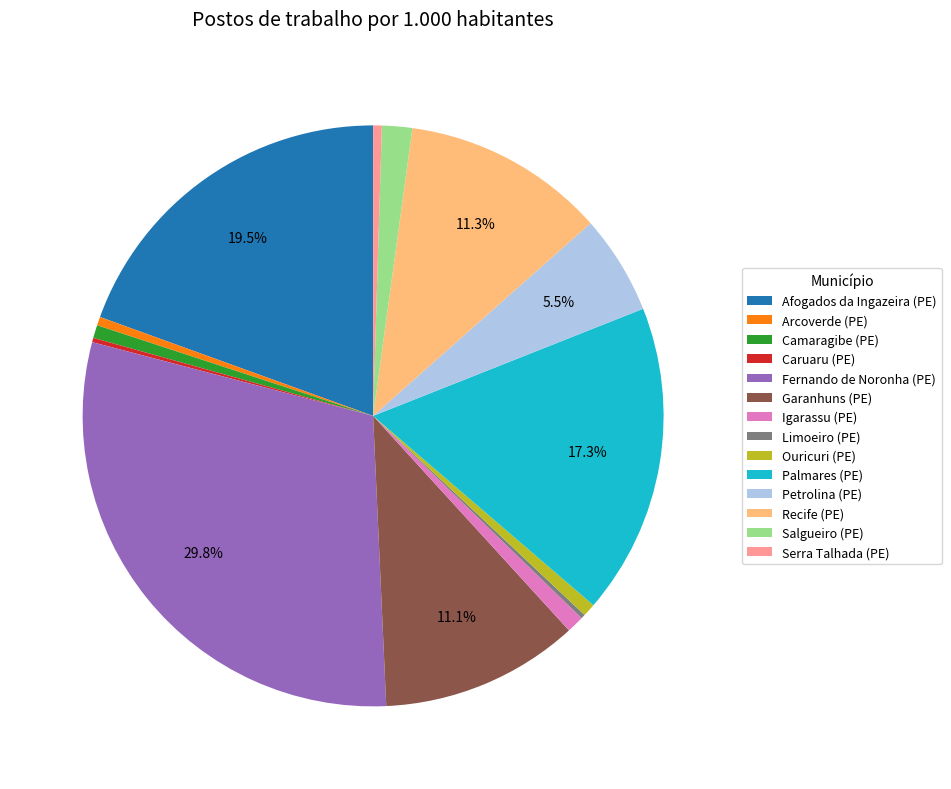

Which category has the biggest portion of the pie?

Fernando de Noronha (PE)